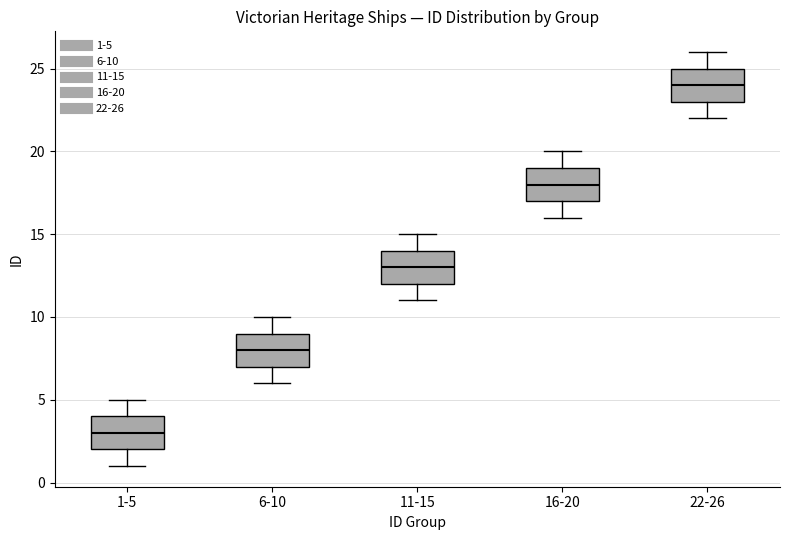

Reading left to right, read every box against the y-axis: the position of its median line, the range the box covers, and the ends of its whiskers. The values are not printed on the chart, so give them approximately, as read against the axis.

1-5: median 3, box 2 to 4, whiskers 1 to 5
6-10: median 8, box 7 to 9, whiskers 6 to 10
11-15: median 13, box 12 to 14, whiskers 11 to 15
16-20: median 18, box 17 to 19, whiskers 16 to 20
22-26: median 24, box 23 to 25, whiskers 22 to 26